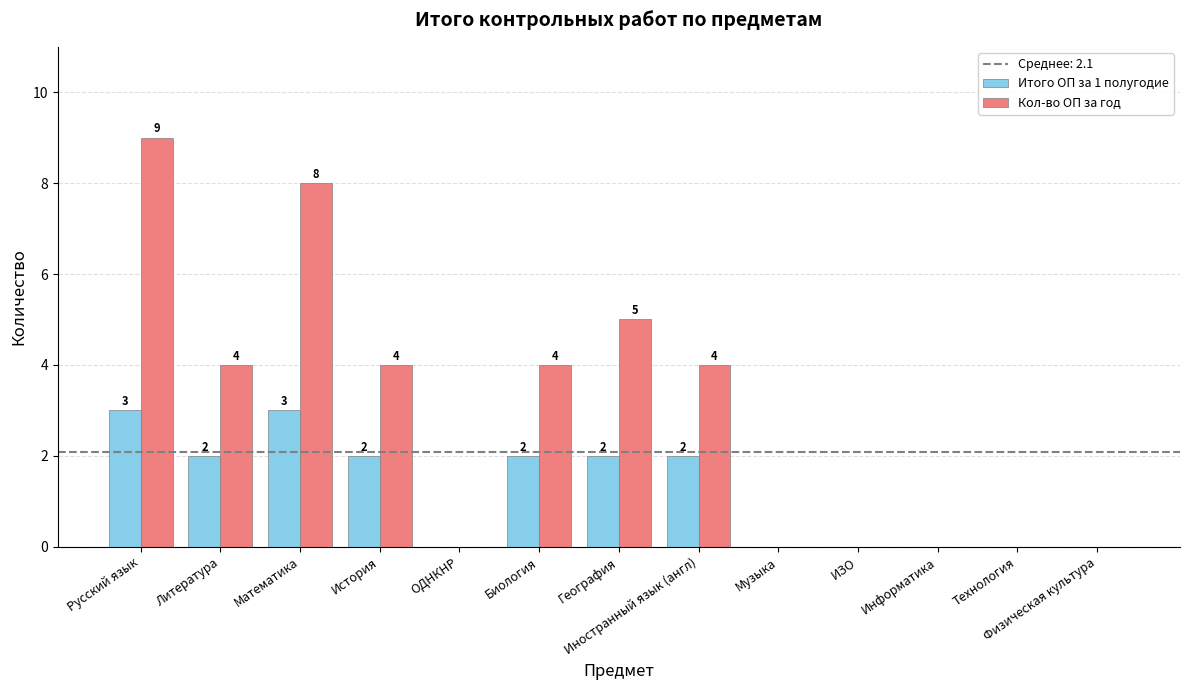

How many Кол-во ОП за год values are between 0 and 4?

10